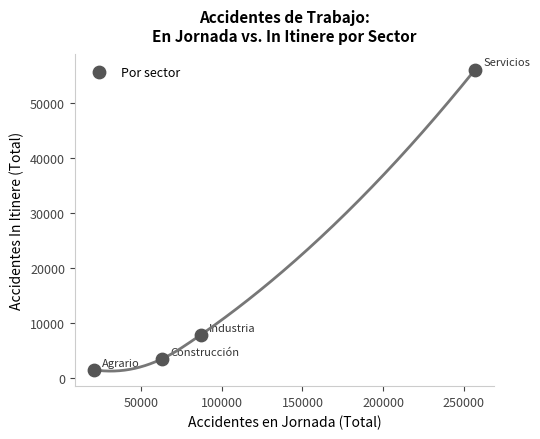

What Y value in the scatter plot is closest to 28791?

7799